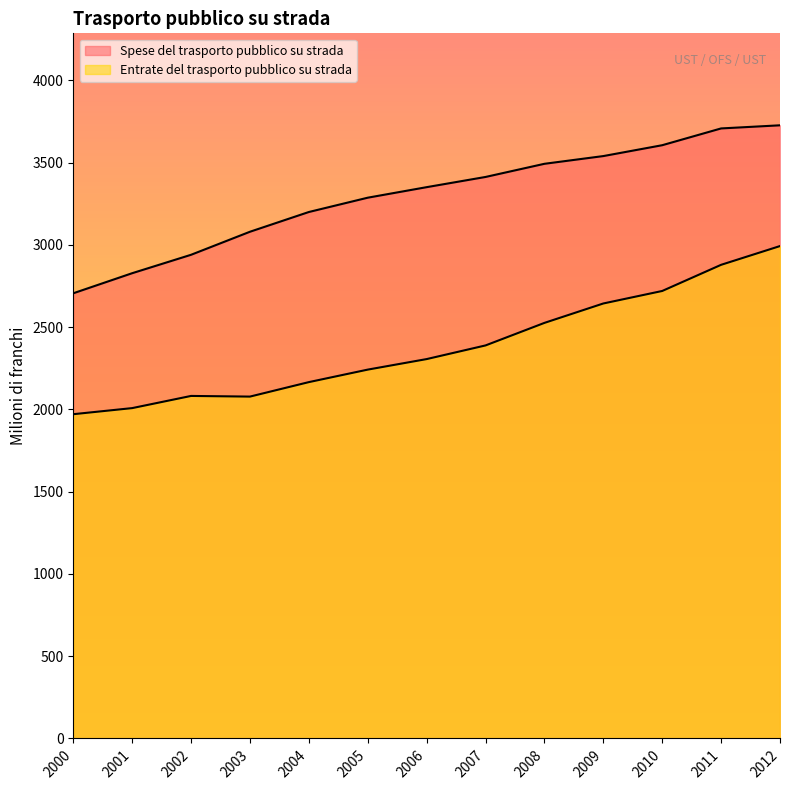

The Spese del trasporto pubblico su strada series shows 3351 at 2006. True or false?

True